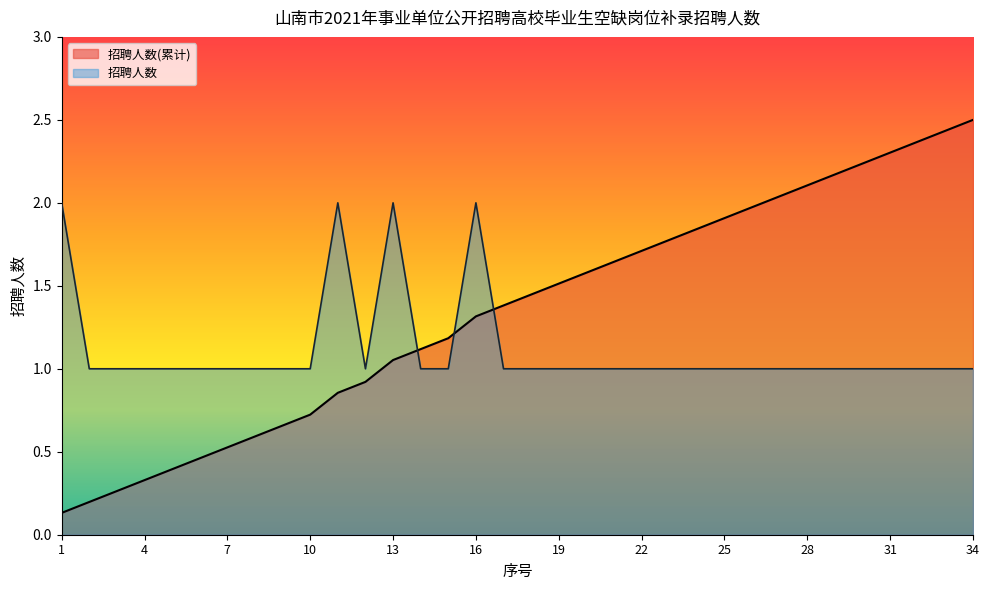

What is the value of the 13th point from the left?

2